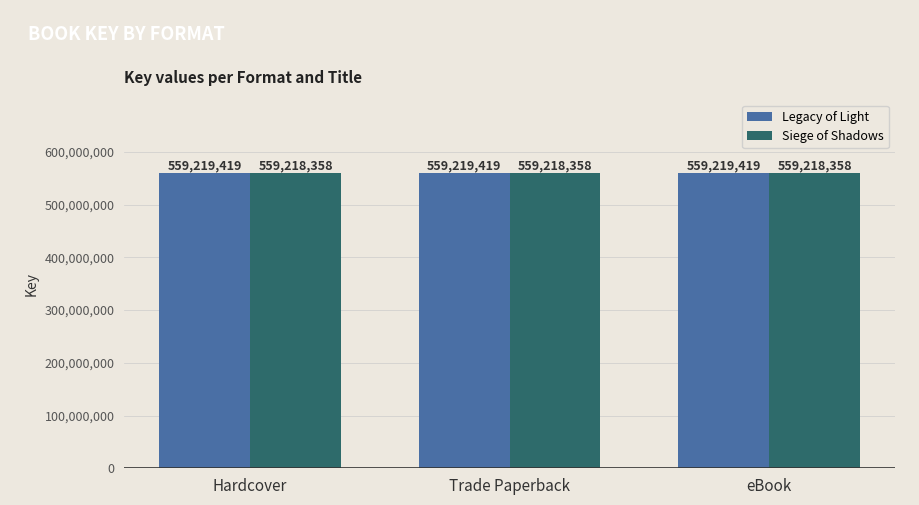

Reading left to right, list all the values displayed in this chart.

Legacy of Light: 559219419	559219419	559219419
Siege of Shadows: 559218358	559218358	559218358